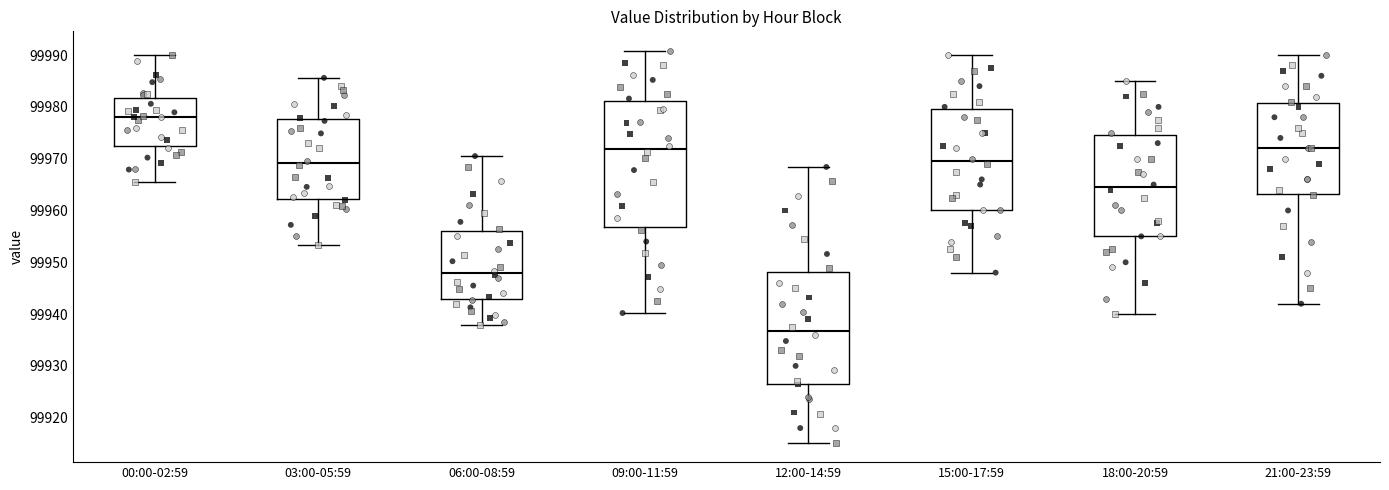

Reading left to right, transcribe this box plot: for each box, give where its median line is, the range the box spans, and where its two whiskers end, as read against the y-axis. The values are not printed on the chart, so give them approximately, as read against the axis.

00:00-02:59: median 99978, box 99972 to 99982, whiskers 99965 to 99990
03:00-05:59: median 99969, box 99962 to 99978, whiskers 99953 to 99986
06:00-08:59: median 99948, box 99943 to 99956, whiskers 99938 to 99971
09:00-11:59: median 99972, box 99957 to 99981, whiskers 99940 to 99991
12:00-14:59: median 99937, box 99927 to 99948, whiskers 99915 to 99968
15:00-17:59: median 99970, box 99960 to 99980, whiskers 99948 to 99990
18:00-20:59: median 99965, box 99955 to 99975, whiskers 99940 to 99985
21:00-23:59: median 99972, box 99963 to 99981, whiskers 99942 to 99990